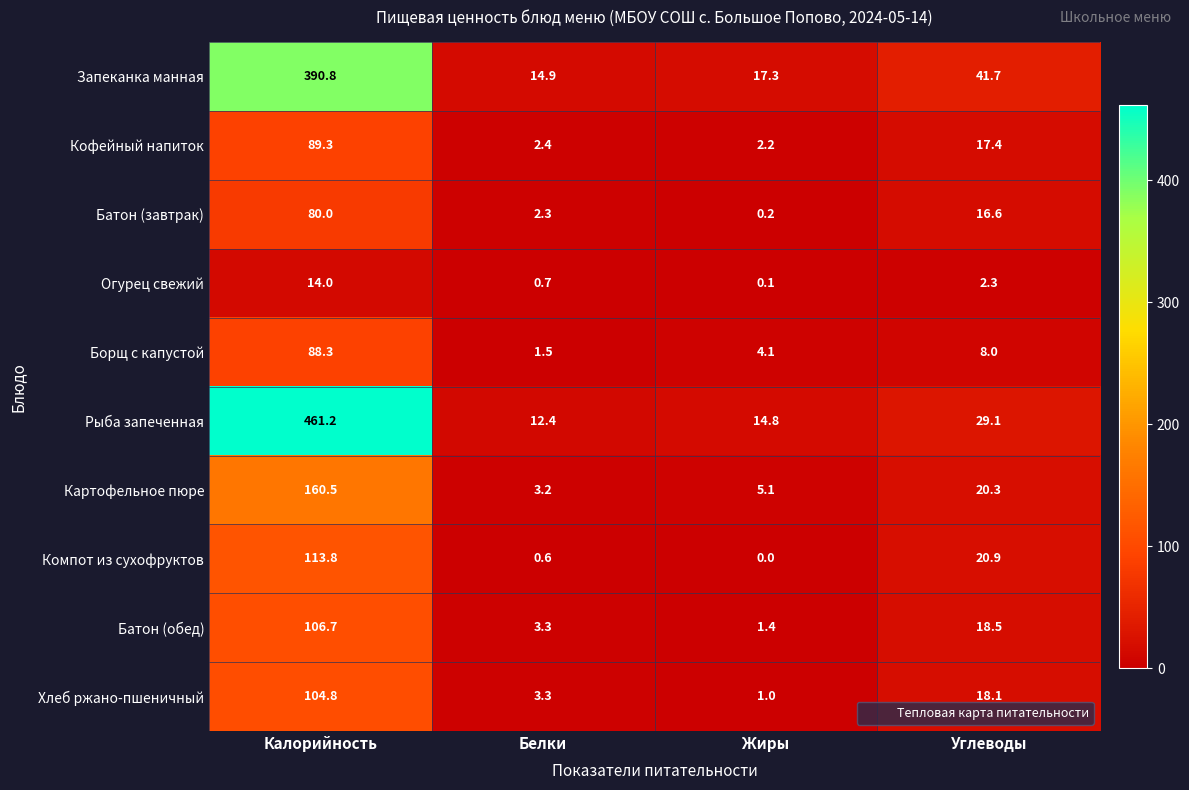

List the labels in order of Хлеб ржано-пшеничный value, largest first.

Калорийность, Углеводы, Белки, Жиры